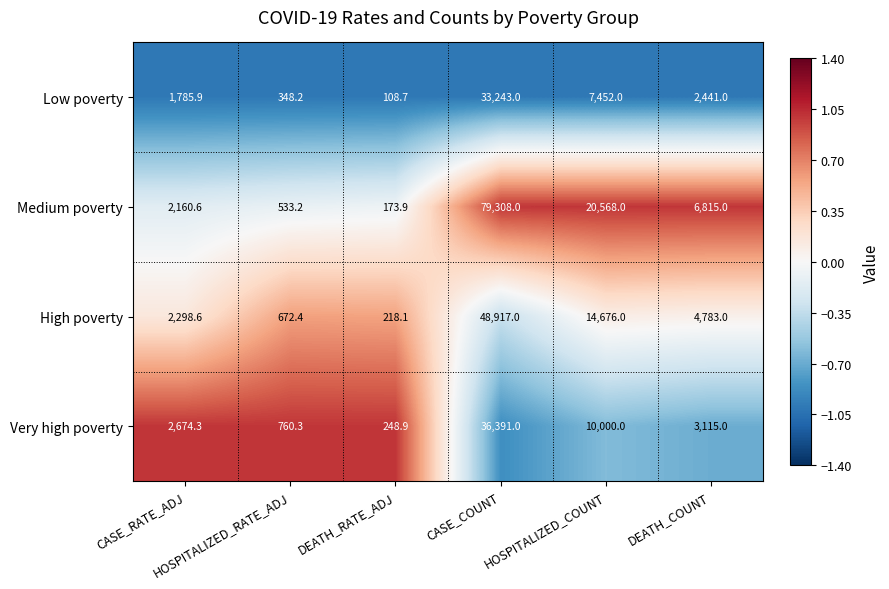

What is the greatest value displayed?

79308.0